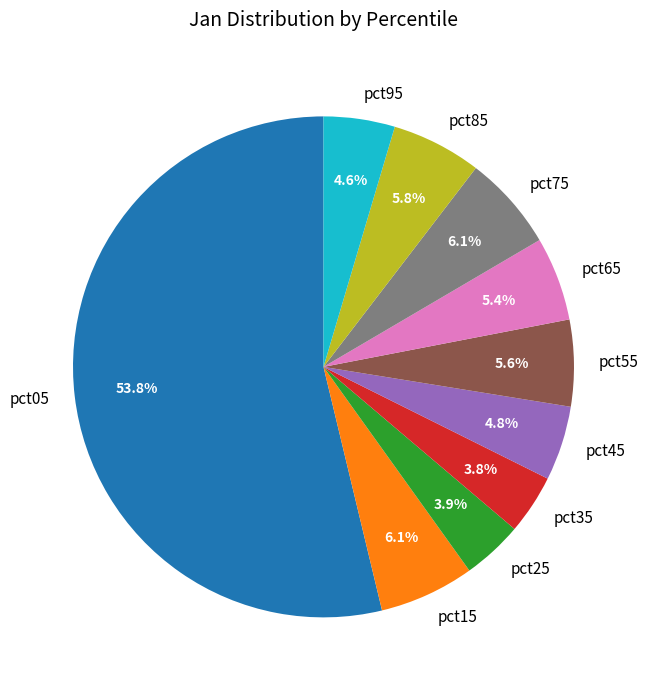

What percentage is the pct05 slice, to the nearest percent?

54%